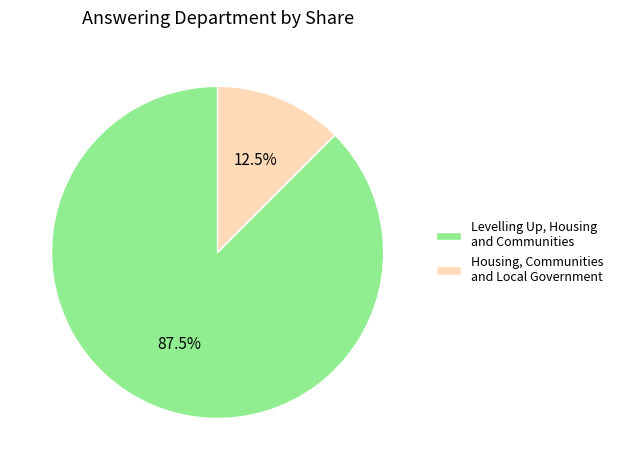

Which has a higher value, Levelling Up, Housing and Communities or Housing, Communities and Local Government?

Levelling Up, Housing and Communities